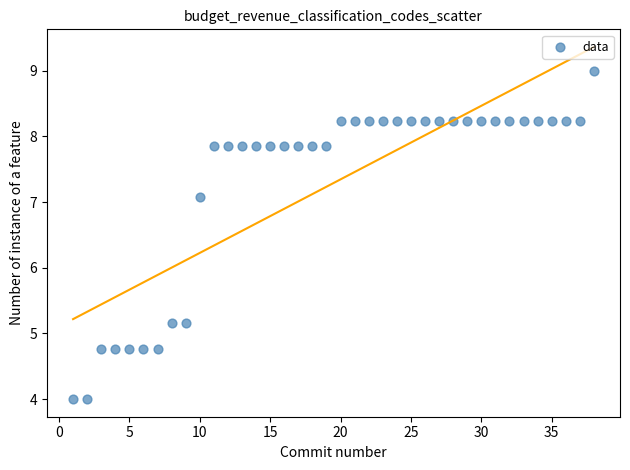

What is the range of X values (max minus min)?

37.0